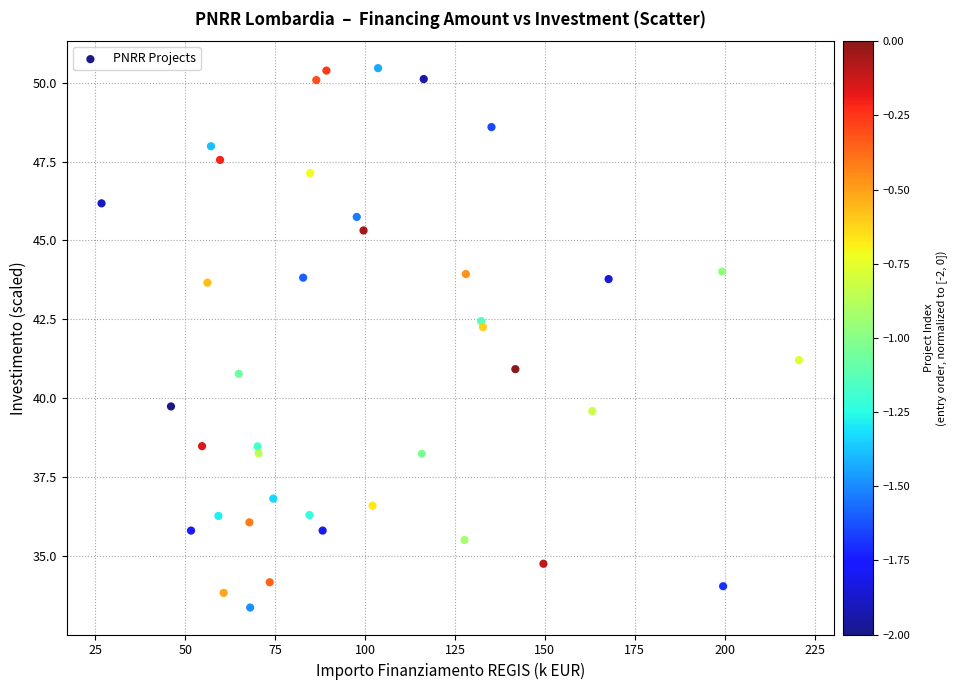

What is the range of Y values (max minus min)?

17.1